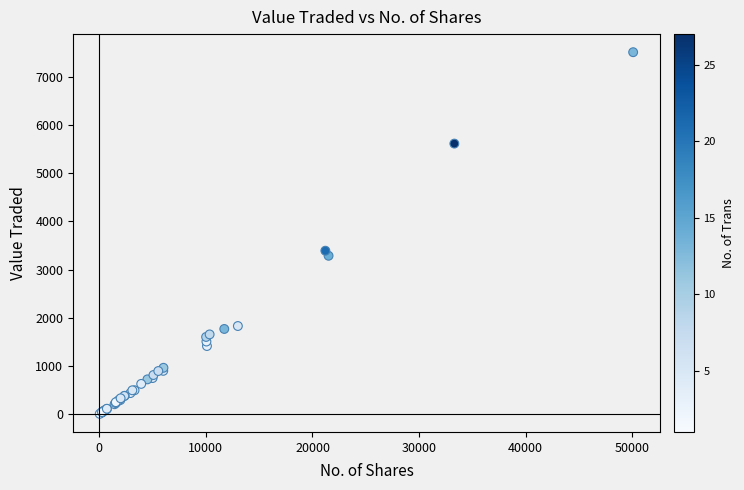

What Y value in the scatter plot is closest to 3760?

3393